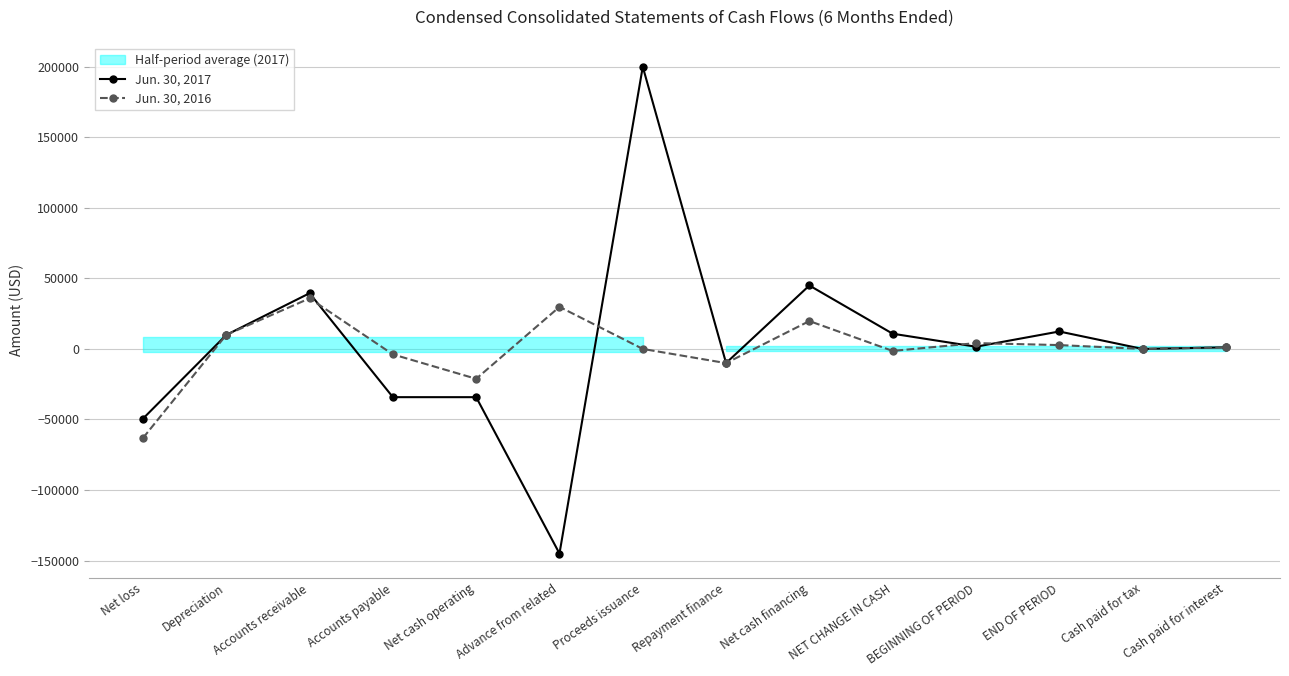

Reading left to right, transcribe all the data shown in this chart.

Jun. 30, 2017: Net loss=-49418	Depreciation=9917	Accounts receivable=39495	Accounts payable=-34186	Net cash operating=-34192	Advance from related=-145020	Proceeds issuance=200000	Repayment finance=-10000	Net cash financing=44980	NET CHANGE IN CASH=10788	BEGINNING OF PERIOD=1581	END OF PERIOD=12369	Cash paid for tax=0	Cash paid for interest=1125
Jun. 30, 2016: Net loss=-63147	Depreciation=9979	Accounts receivable=35851	Accounts payable=-3864	Net cash operating=-21181	Advance from related=29828	Proceeds issuance=0	Repayment finance=-10062	Net cash financing=19766	NET CHANGE IN CASH=-1415	BEGINNING OF PERIOD=4148	END OF PERIOD=2733	Cash paid for tax=0	Cash paid for interest=1132